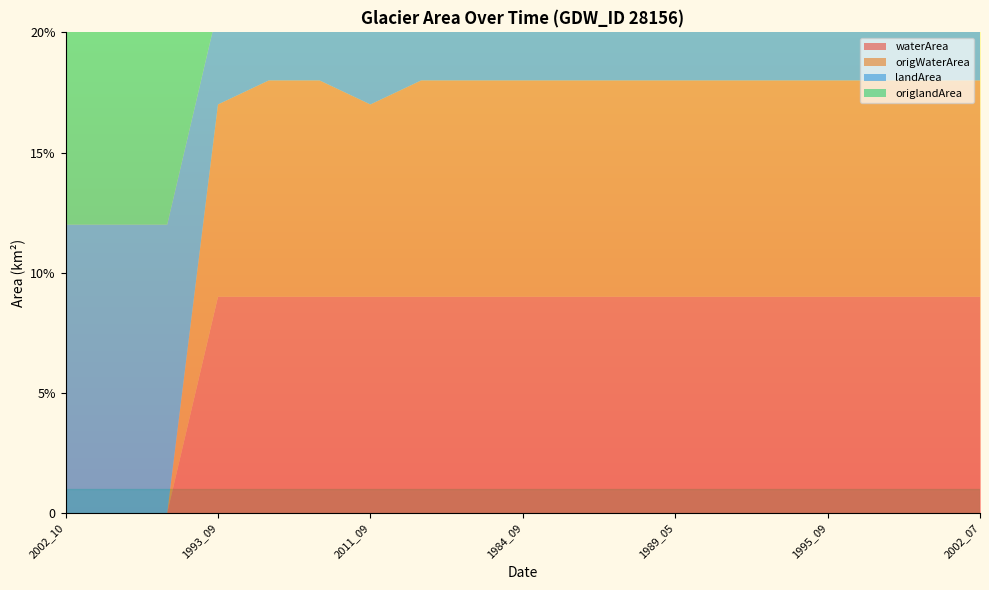

Reading right to left, transcribe all the data shown in this chart.

waterArea: 2002_07=0.1	2002_05=0.1	2000_09=0.1	1995_09=0.1	1994_09=0.1	1989_09=0.1	1989_05=0.1	1986_05=0.1	1985_10=0.1	1984_09=0.1	2021_09=0.1	2016_09=0.1	2011_09=0.1	2010_09=0.1	2000_08=0.1	1993_09=0.1	2021_08=0.0	2006_06=0.0	2002_10=0.0
origWaterArea: 2002_07=0.1	2002_05=0.1	2000_09=0.1	1995_09=0.1	1994_09=0.1	1989_09=0.1	1989_05=0.1	1986_05=0.1	1985_10=0.1	1984_09=0.1	2021_09=0.1	2016_09=0.1	2011_09=0.1	2010_09=0.1	2000_08=0.1	1993_09=0.1	2021_08=0.0	2006_06=0.0	2002_10=0.0
landArea: 2002_07=0.0	2002_05=0.0	2000_09=0.0	1995_09=0.0	1994_09=0.0	1989_09=0.0	1989_05=0.0	1986_05=0.0	1985_10=0.0	1984_09=0.0	2021_09=0.0	2016_09=0.0	2011_09=0.0	2010_09=0.0	2000_08=0.0	1993_09=0.0	2021_08=0.1	2006_06=0.1	2002_10=0.1
origlandArea: 2002_07=0.0	2002_05=0.0	2000_09=0.0	1995_09=0.0	1994_09=0.0	1989_09=0.0	1989_05=0.0	1986_05=0.0	1985_10=0.0	1984_09=0.0	2021_09=0.0	2016_09=0.0	2011_09=0.0	2010_09=0.0	2000_08=0.0	1993_09=0.0	2021_08=0.1	2006_06=0.1	2002_10=0.1